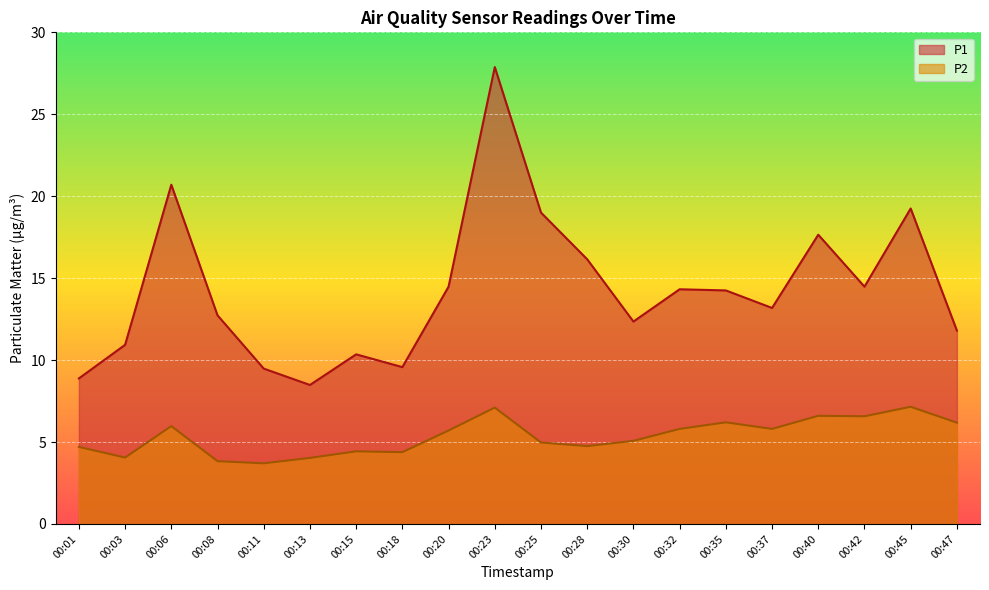

At which category does P2 reach its first local peak?

00:06